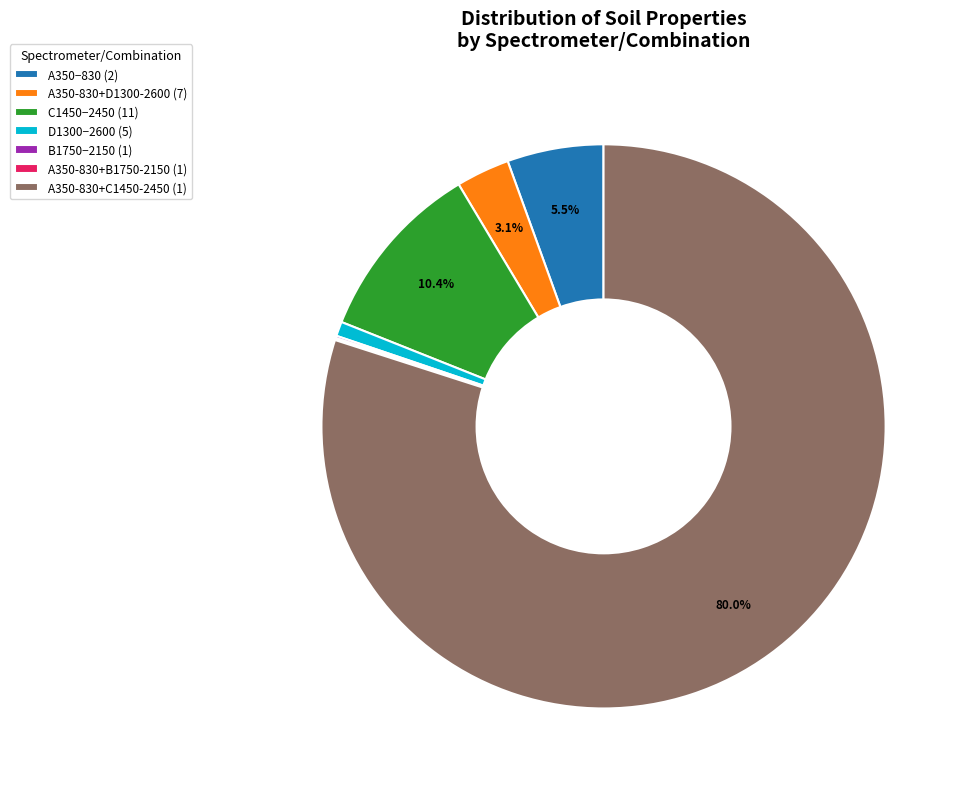

Which category has the biggest portion of the pie?

A350-830+C1450-2450 (1)